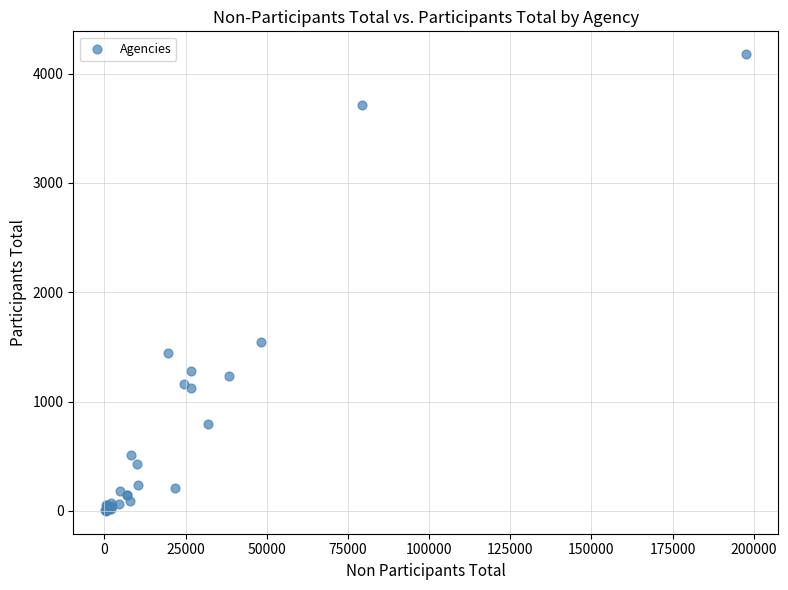

What Y value in the scatter plot is closest to 2089?

1545